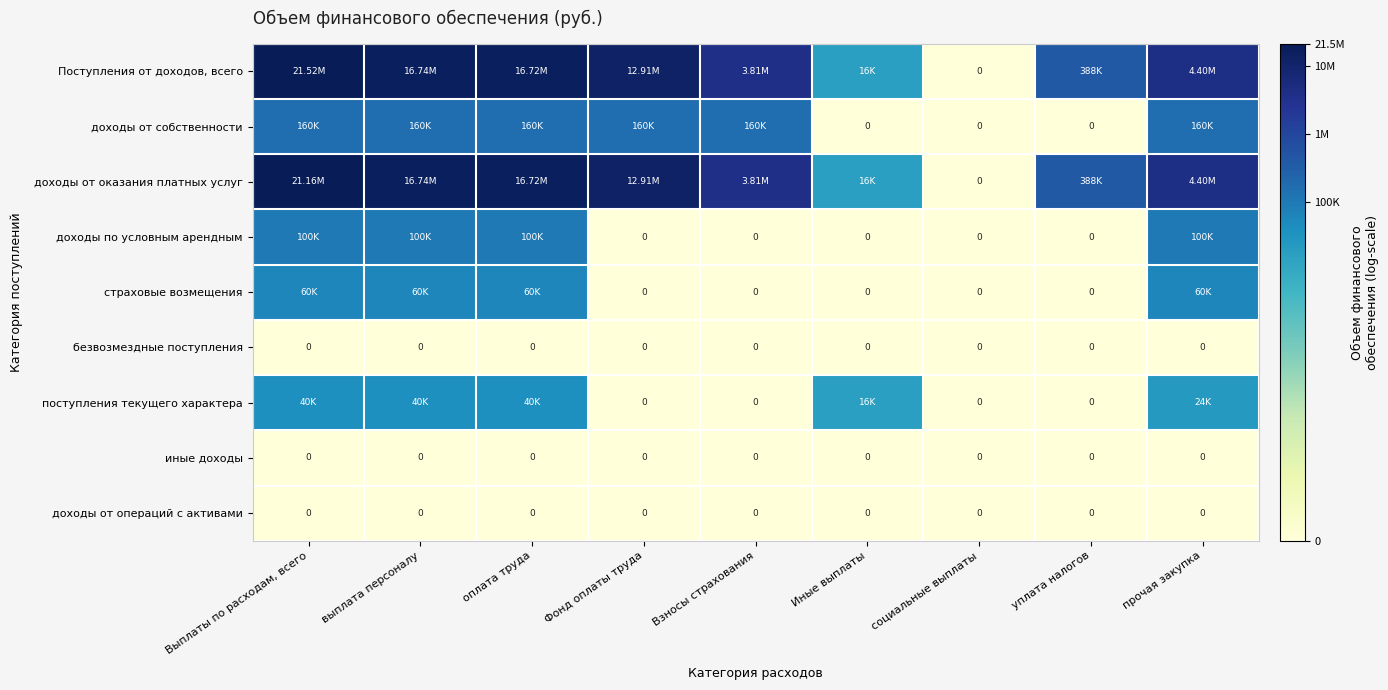

Which series has the largest range (max minus min)?

Поступления от доходов, всего